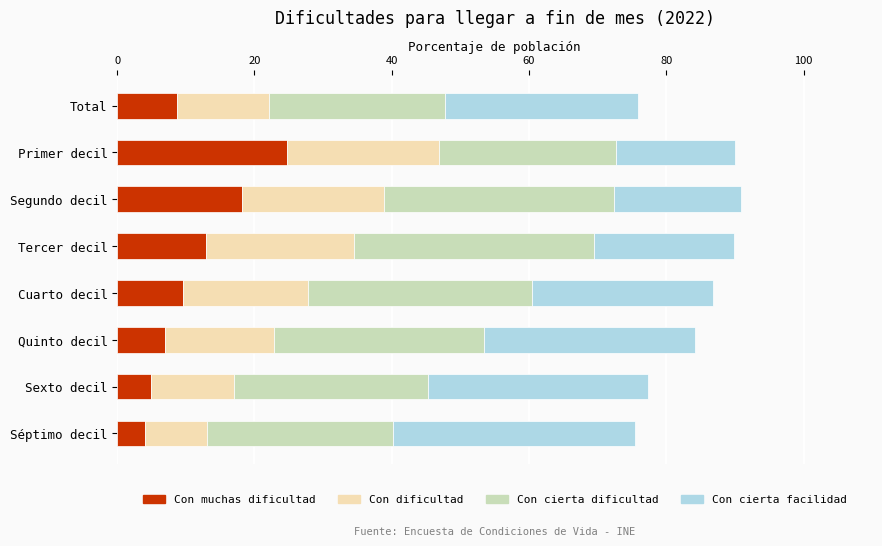

At which label does Con muchas dificultad reach its peak?

Primer decil